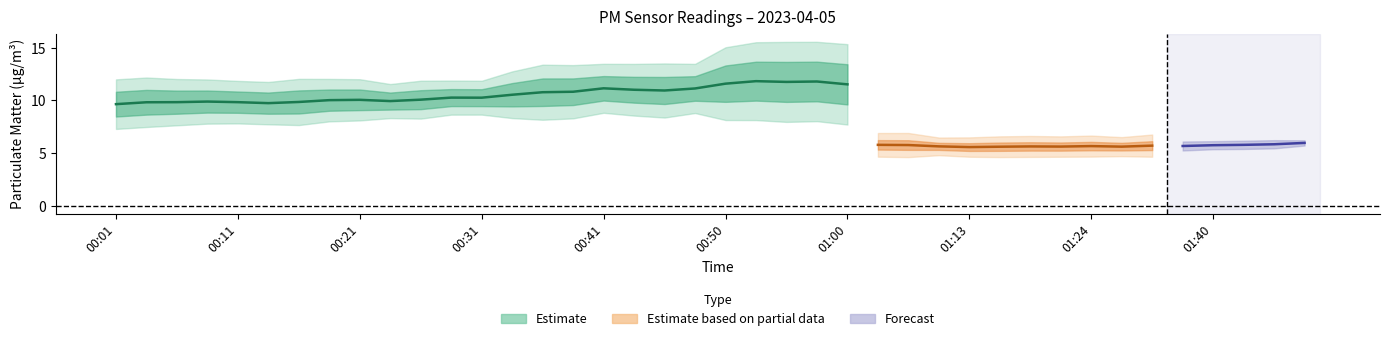

The P2 series shows 2.7 at 01:47. True or false?

False